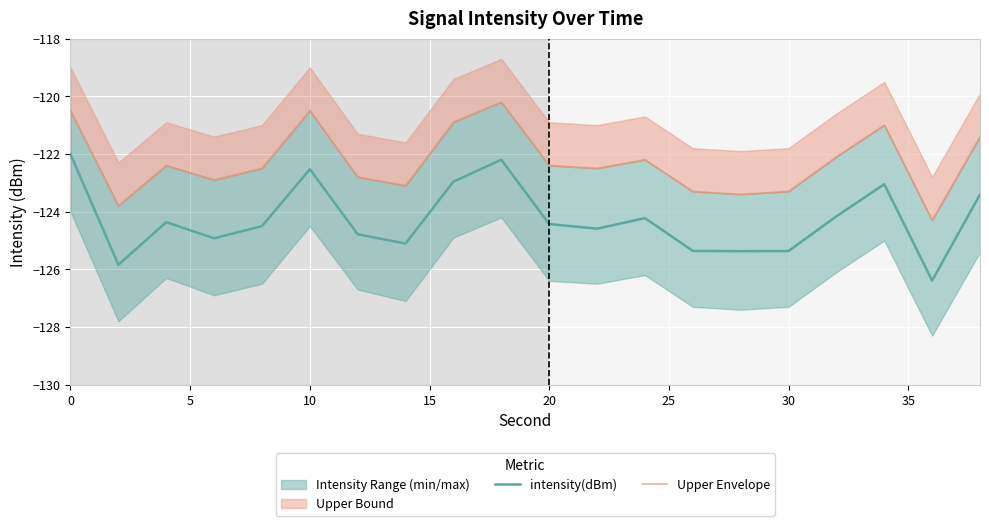

True or false: Upper Envelope and intensity(dBm) intersect in this chart.

False